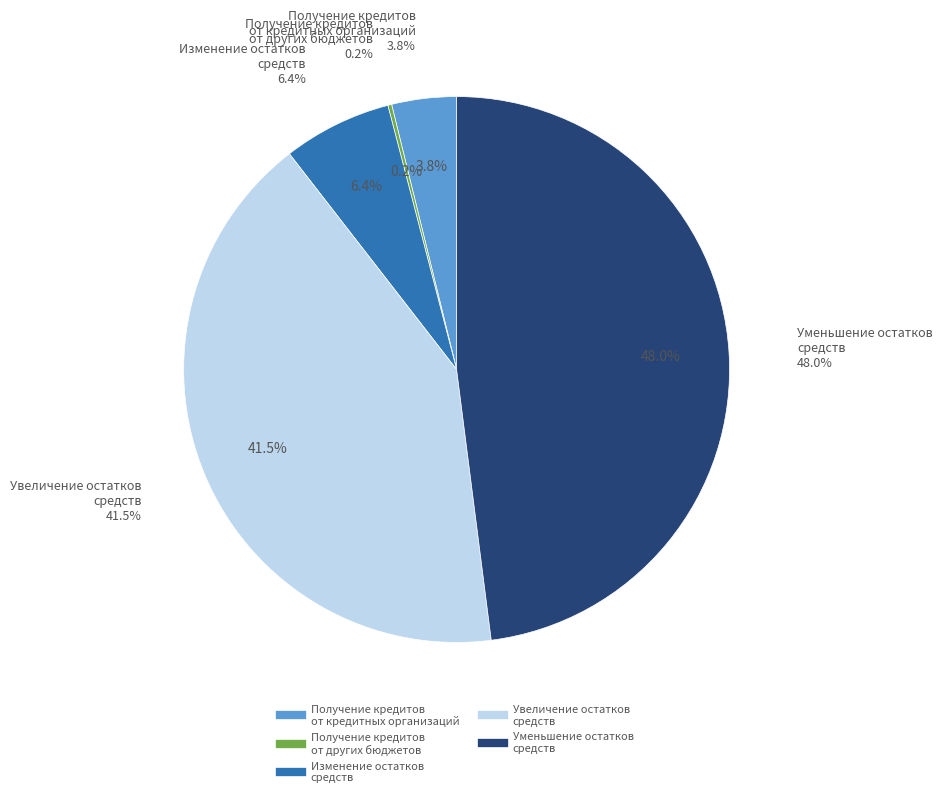

Which has a higher value, Увеличение остатков средств or Получение кредитов от других бюджетов?

Увеличение остатков средств